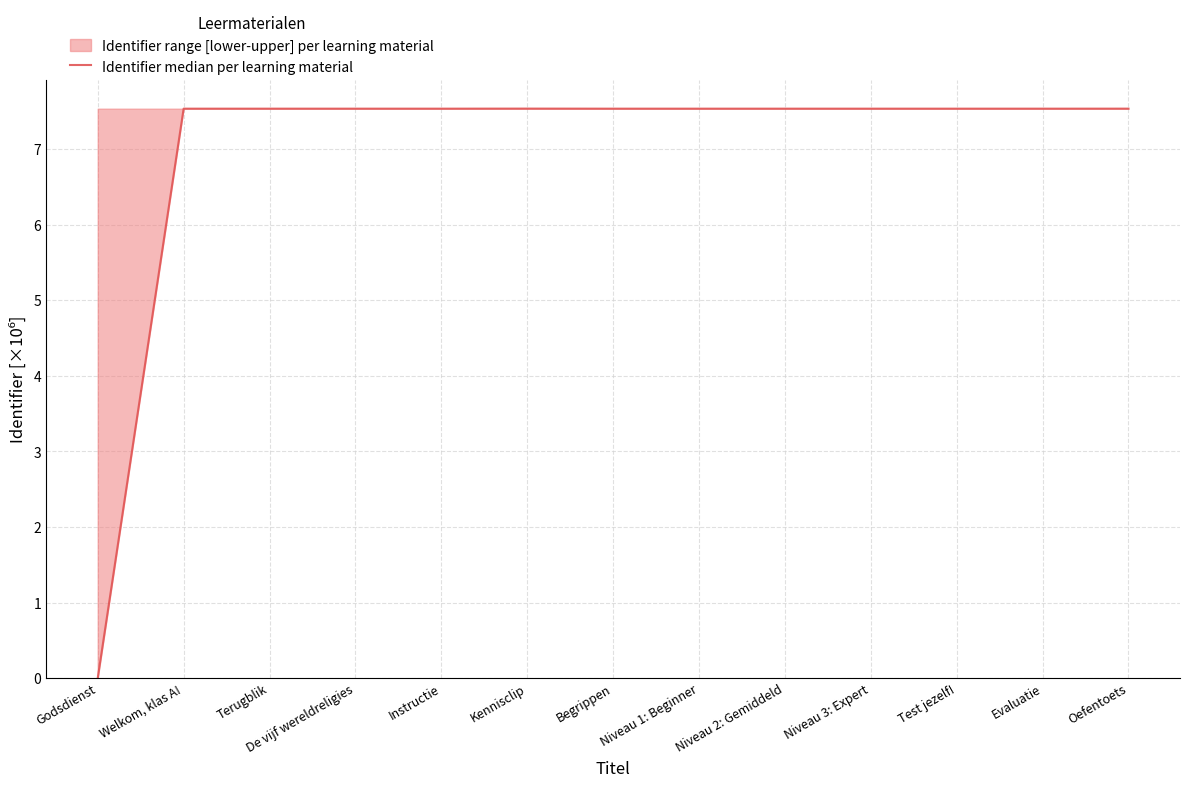

How many points are lower than both their immediate neighbors (excluding endpoints)?

2